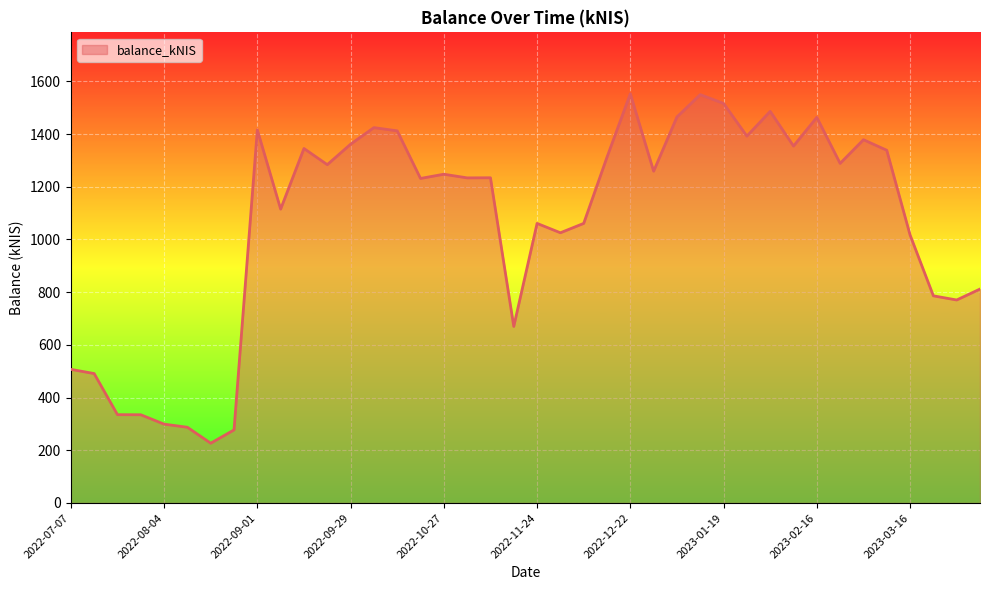

What is the greatest value displayed?

1553.1